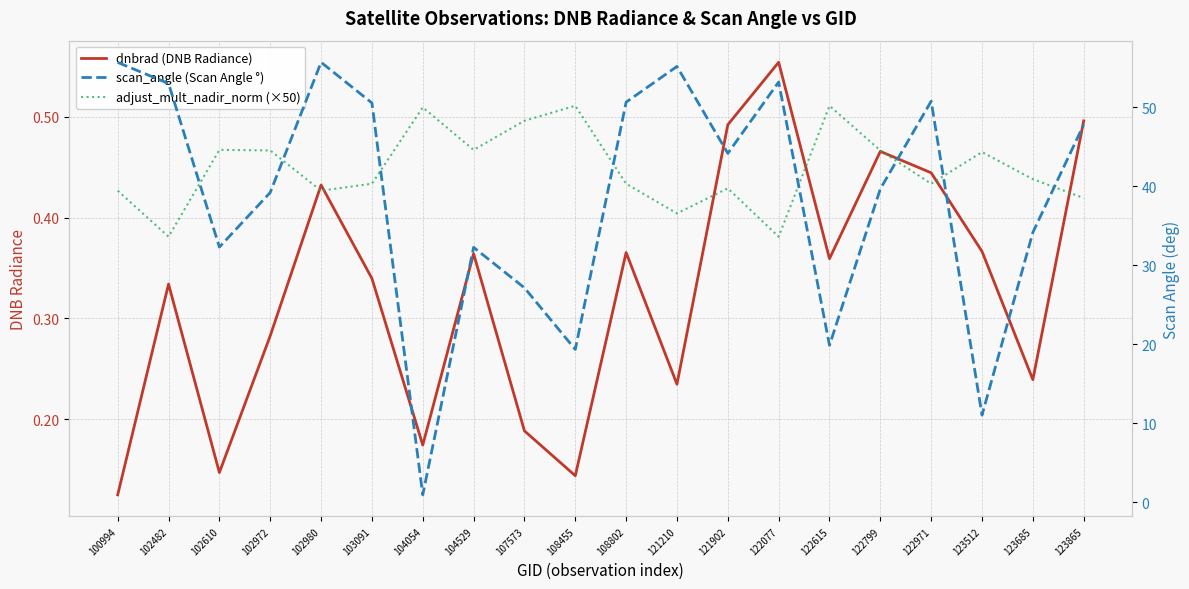

Which category has the highest value in the adjust_mult_nadir_norm (×50) series?

108455